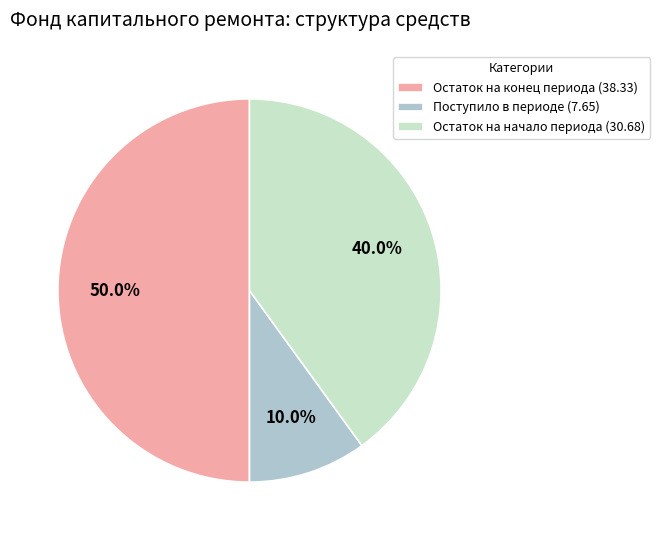

Is Поступило в периоде (7.65) the majority of the pie?

No